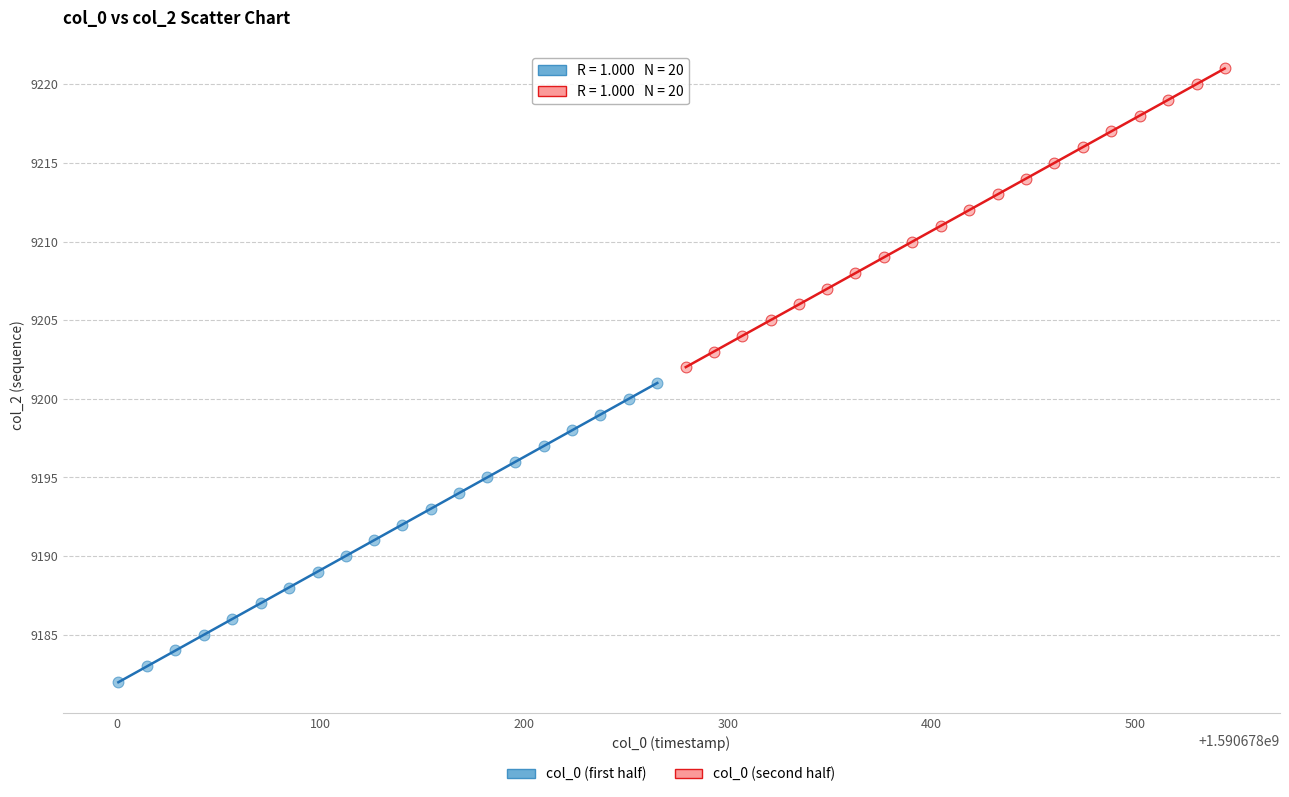

What are all the series names shown in the legend?

col_0 (first half), col_0 (second half)